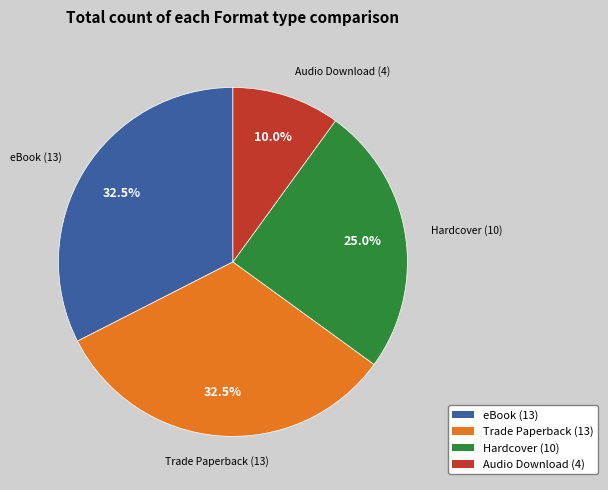

Which category has the smallest portion of the pie?

Audio Download